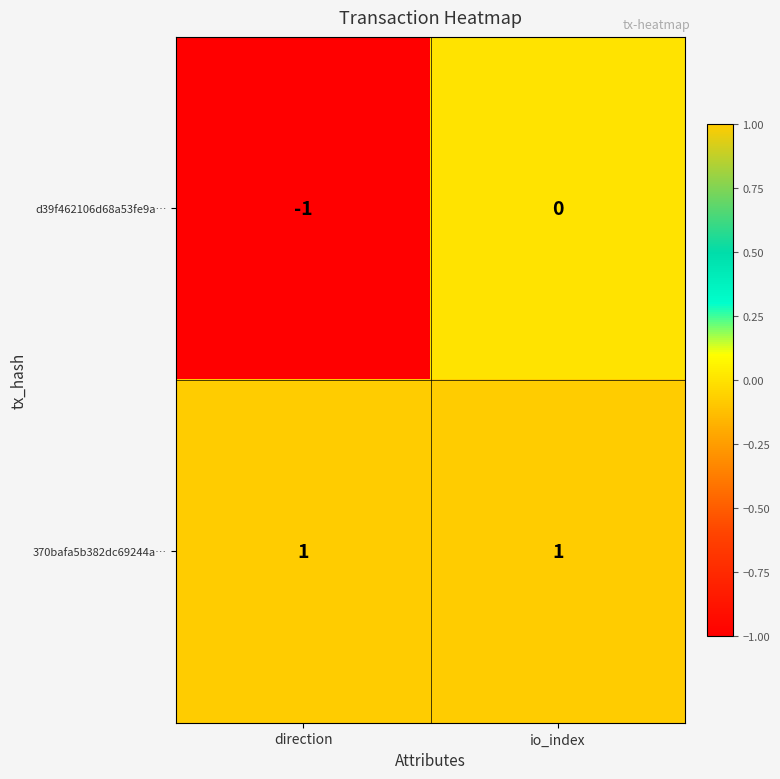

List the series in order of their overall mean, highest first.

370bafa5b382dc69244a…, d39f462106d68a53fe9a…